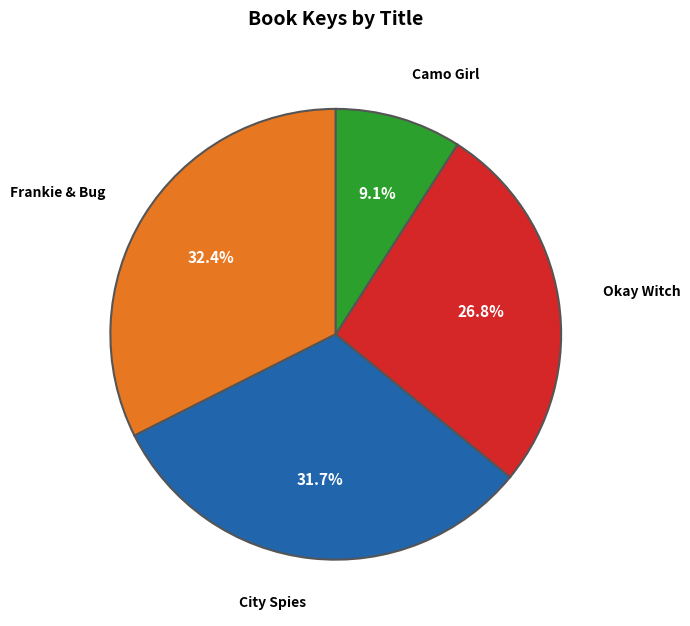

Does Okay Witch represent more than half of the total?

No